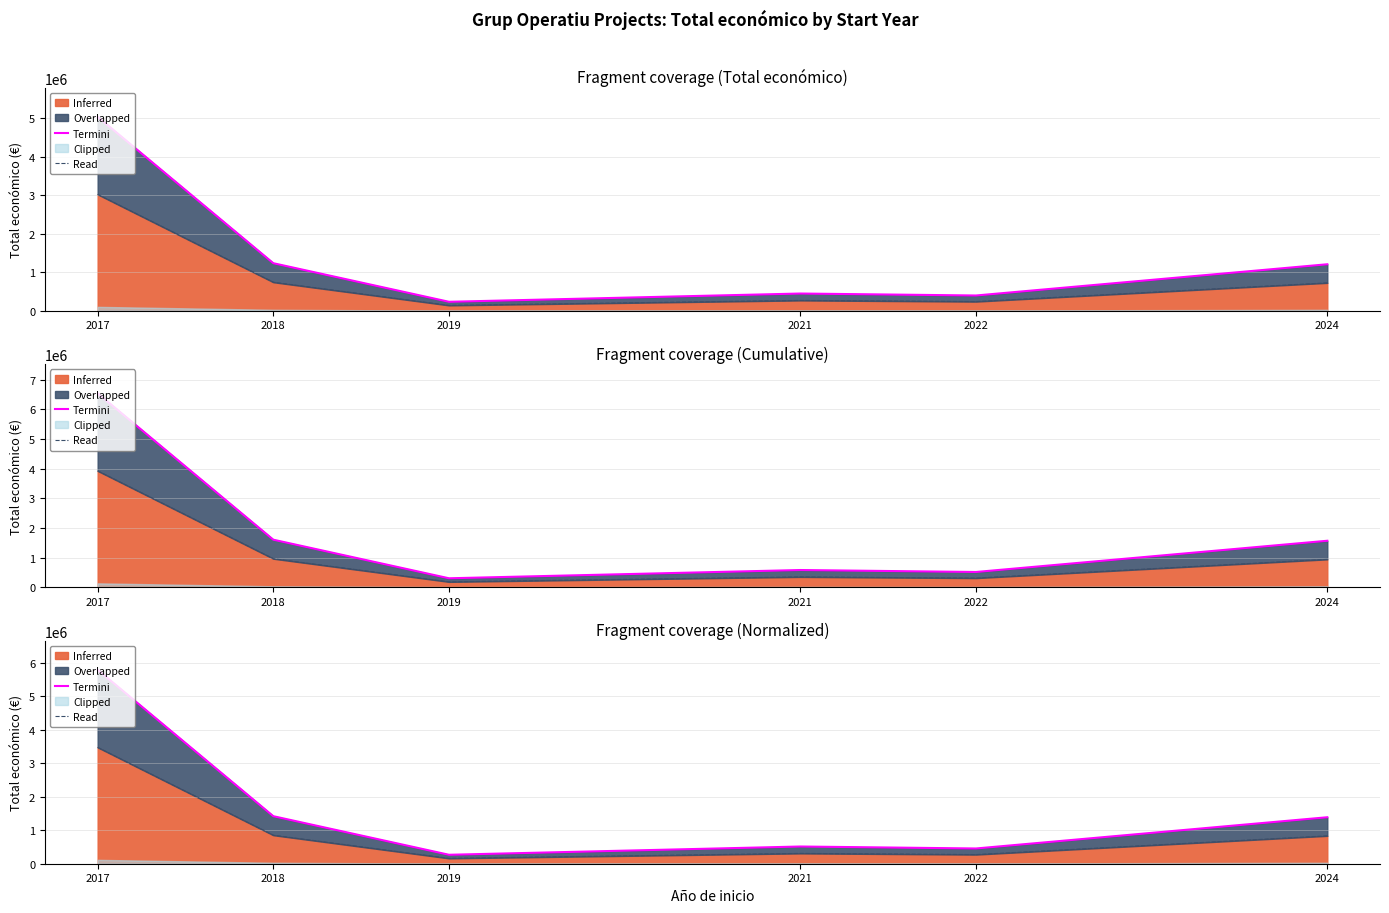

Where does the Termini series first go above 1386428?

2017